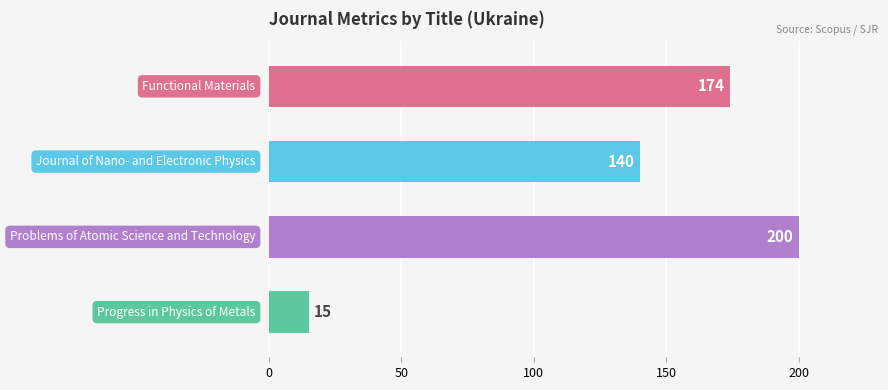

Are the bars grouped side by side (vs. stacked)?

No